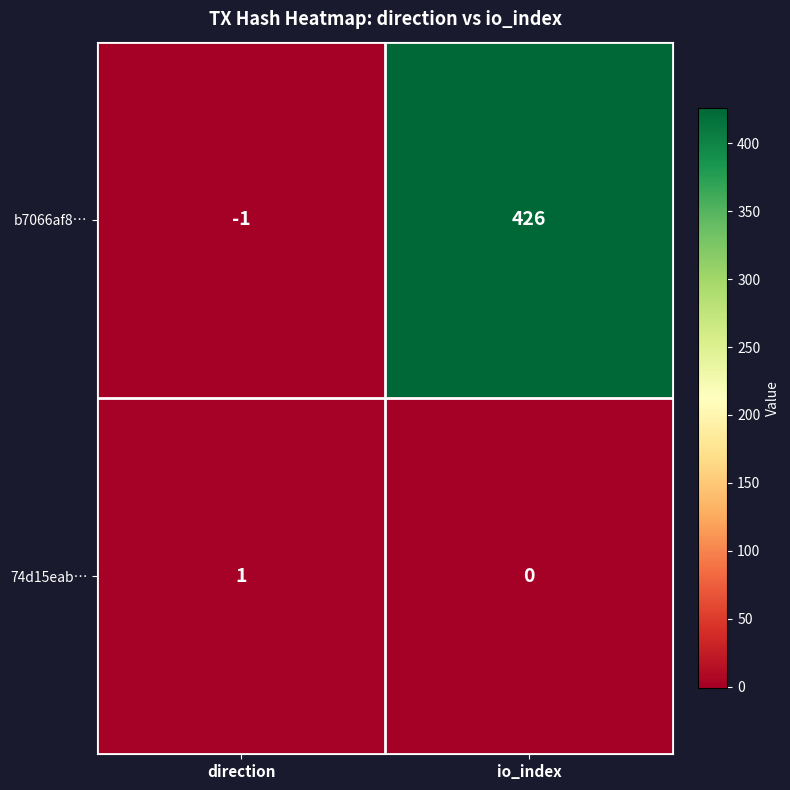

List the series in order of their peak value, lowest first.

74d15eab…, b7066af8…